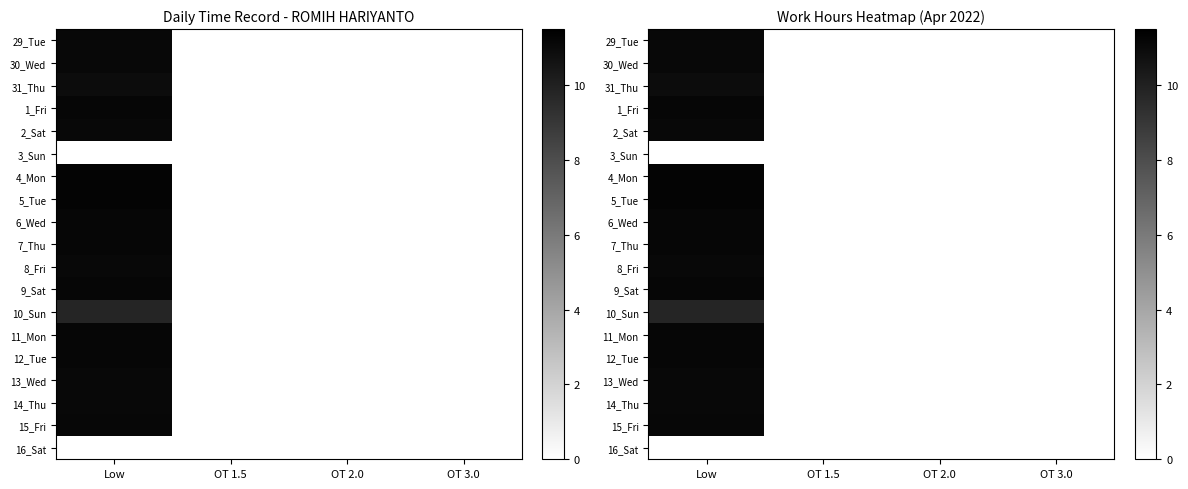

Where is 16_Sat nearest to the value 0?

Low